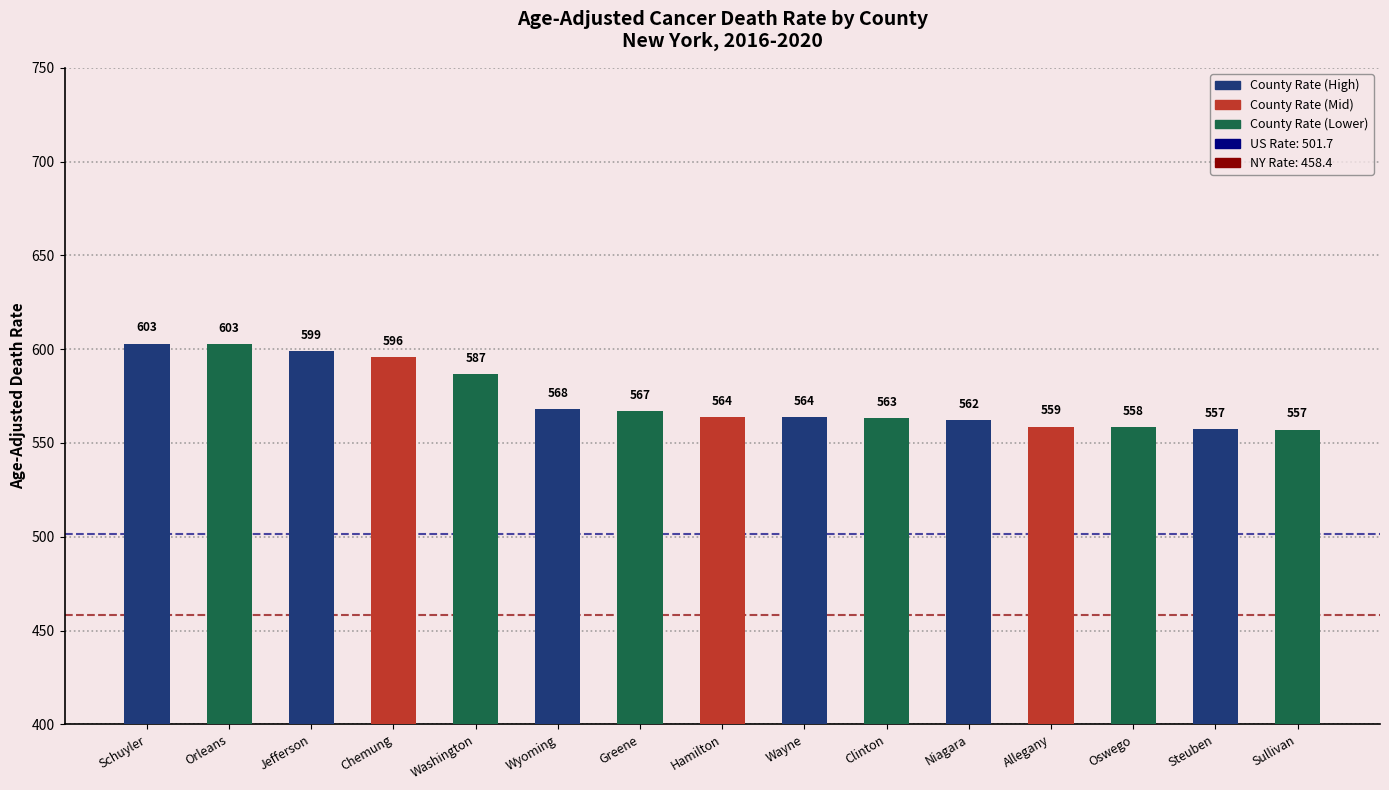

What is the label of the 4th bar from the left?

Chemung